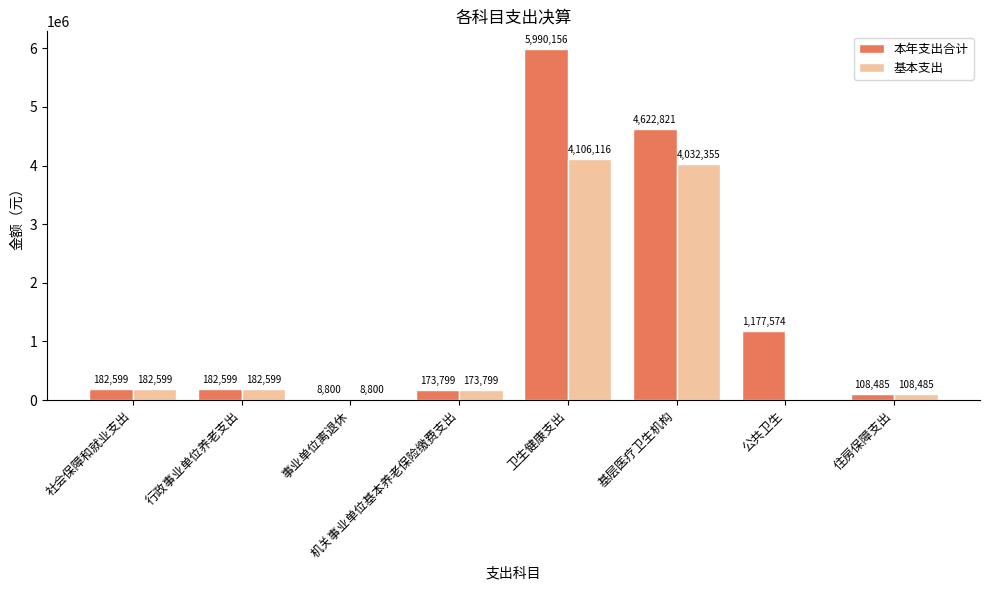

Is the value of 本年支出合计 at 事业单位离退休 greater than the value of 基本支出 at 行政事业单位养老支出?

No